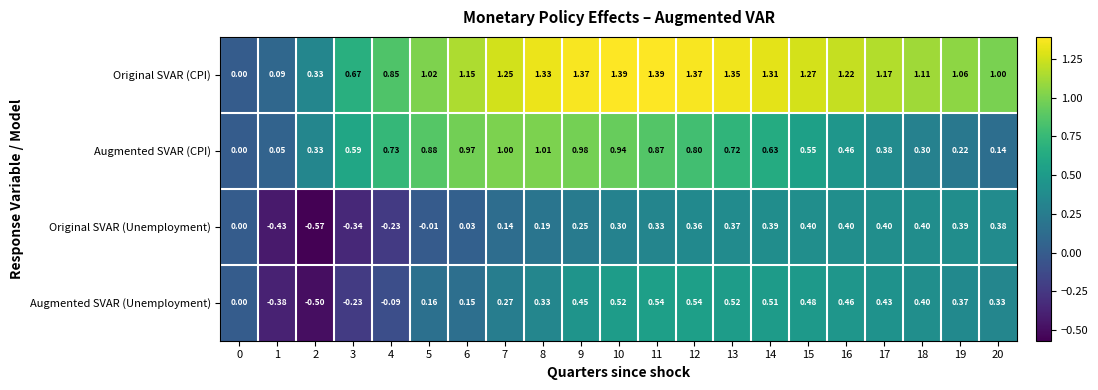

Which series has the largest total across all categories?

Original SVAR (CPI)